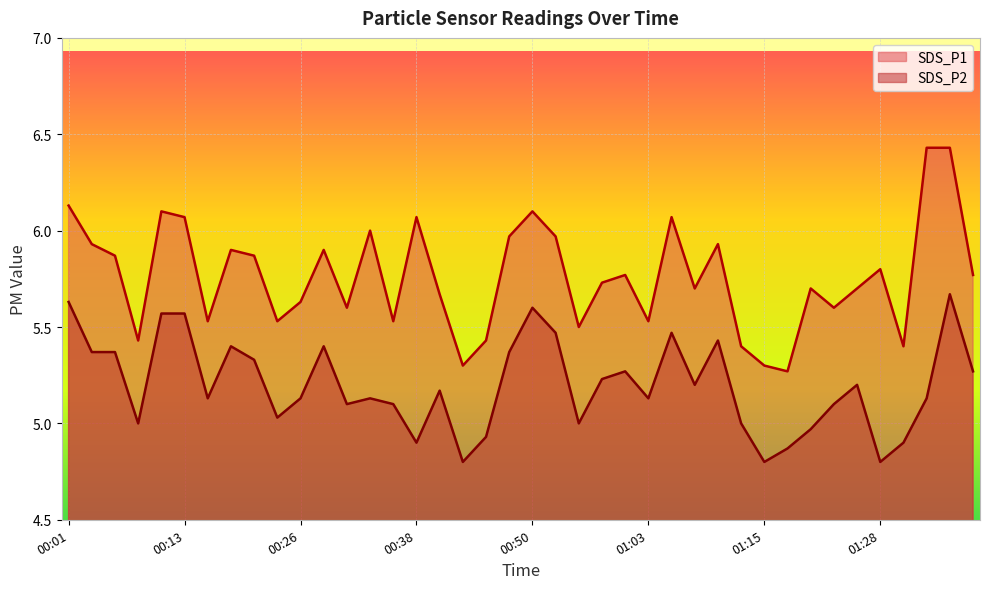

Does the chart display data point markers on the line(s)?

No